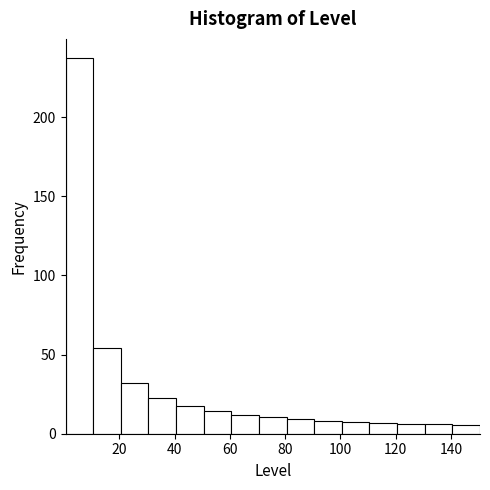

Reading left to right, transcribe this chart: for each bar, give the range it covers on the x-axis and its height. Neither the bar edges nor the heights are printed on the chart, so give them approximately, as read against the axes.

0.5 to 10.5: 235
10.5 to 20.5: 55
20.5 to 30.5: 30
30.5 to 40.5: 25
40.5 to 50.5: 20
50.5 to 60.5: 15
60.5 to 70.5: 10
70.5 to 80.5: 10
80.5 to 90.5: 10
90.5 to 100.5: 10
100.5 to 110.5: 10
110.5 to 120.5: 5
120.5 to 130.5: 5
130.5 to 140.5: 5
140.5 to 150.5: 5